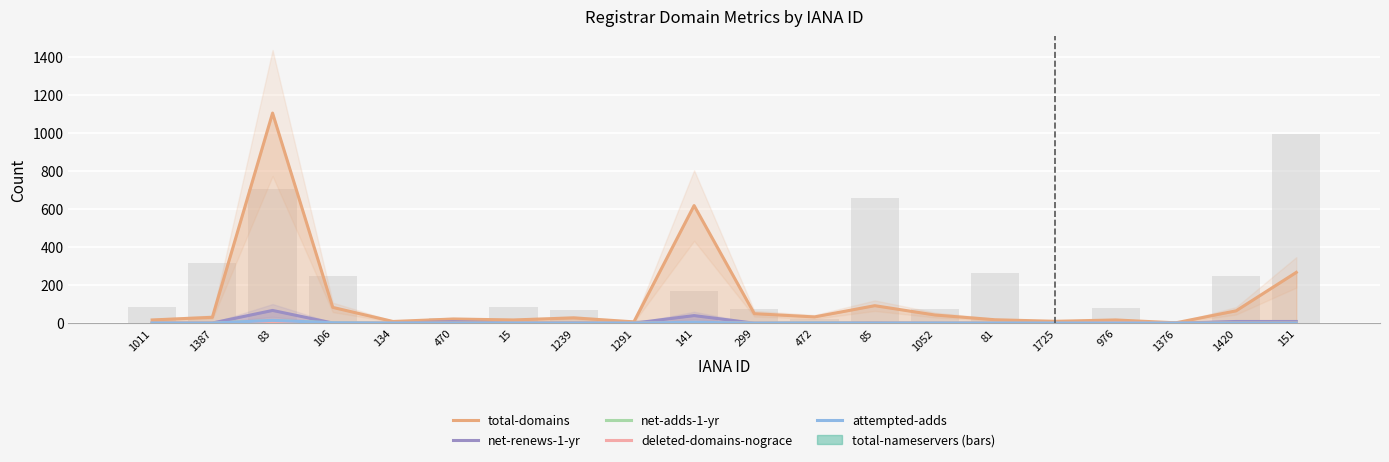

Are the bars horizontal?

No